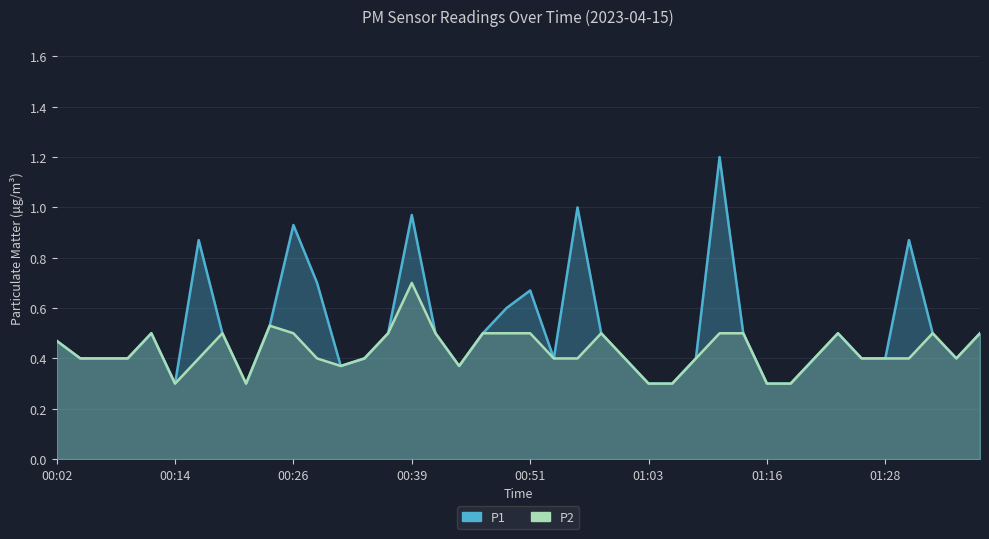

What are all the series names shown in the legend?

P1, P2